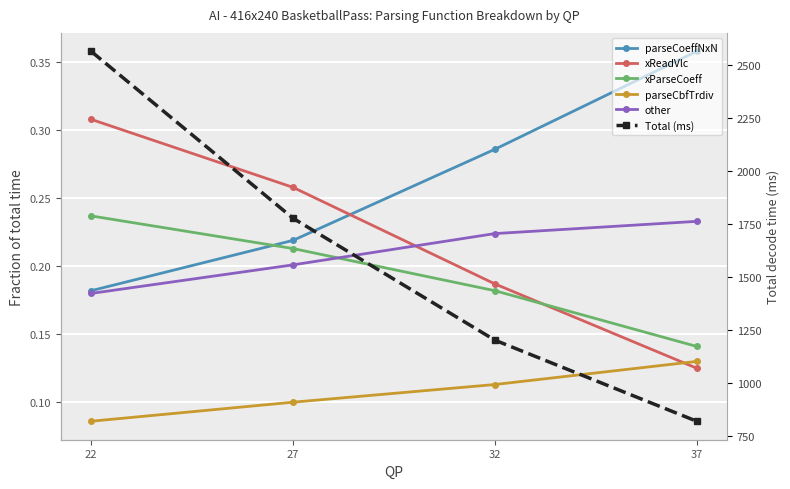

What is the minimum value for Total (ms)?

821.0